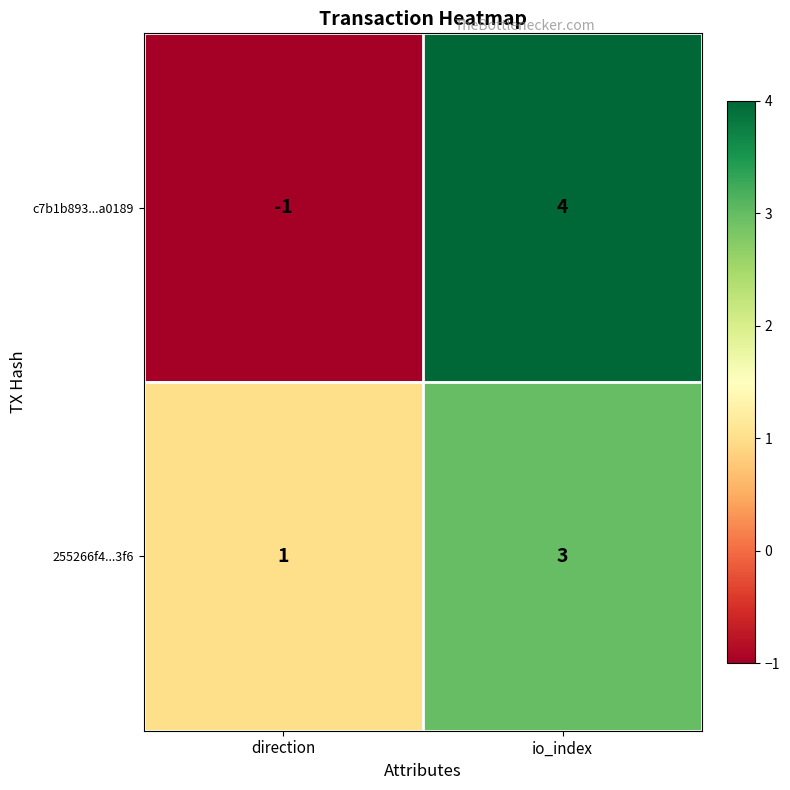

Between direction and io_index, which series saw the biggest shift?

c7b1b893...a0189